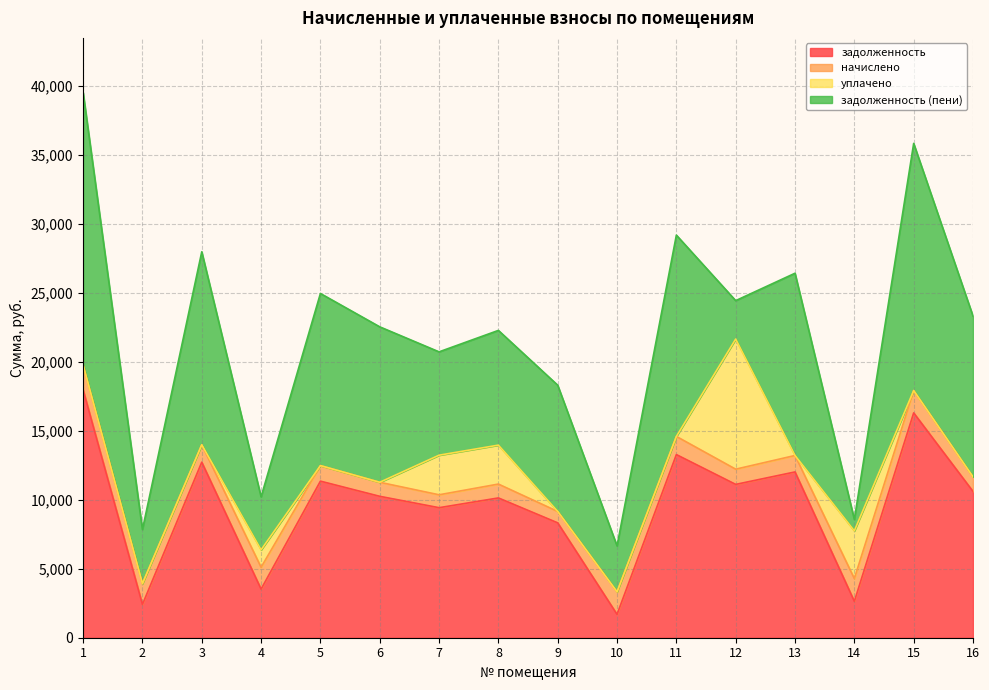

Is the value of задолженность (пени) at 5 greater than the value of начислено at 11?

Yes